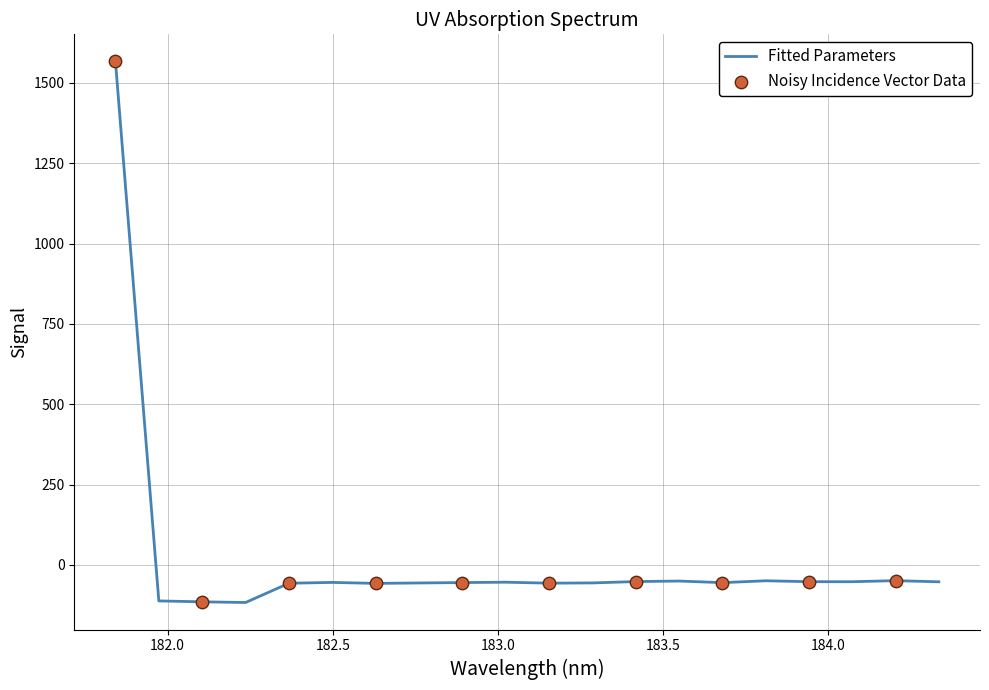

What is the difference between the maximum and minimum values?

1683.7